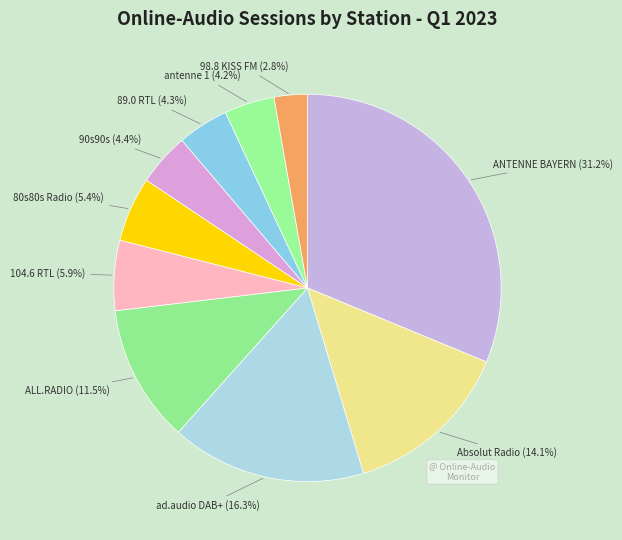

Is there any slice that represents more than half of the pie?

No